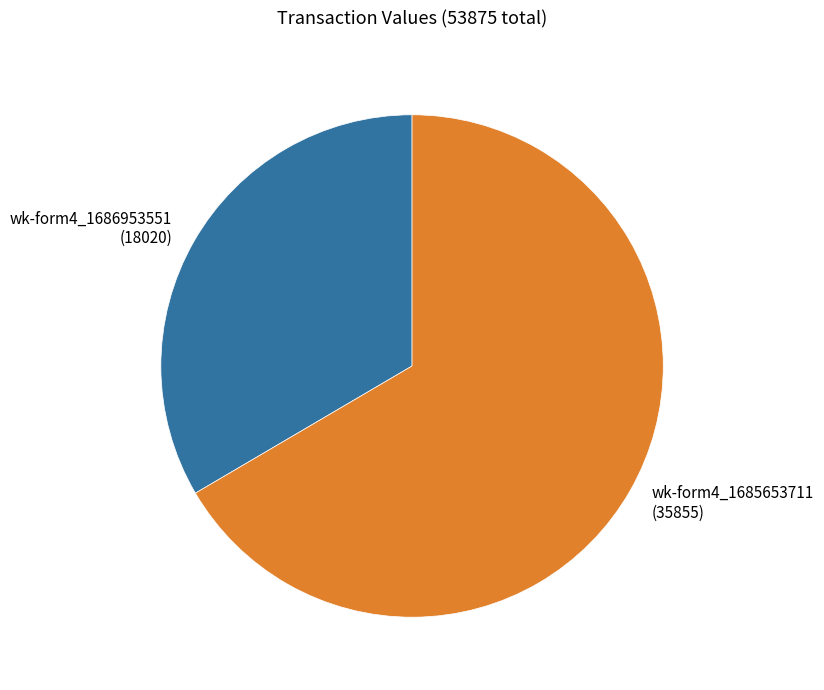

Count the number of slices in the pie.

2